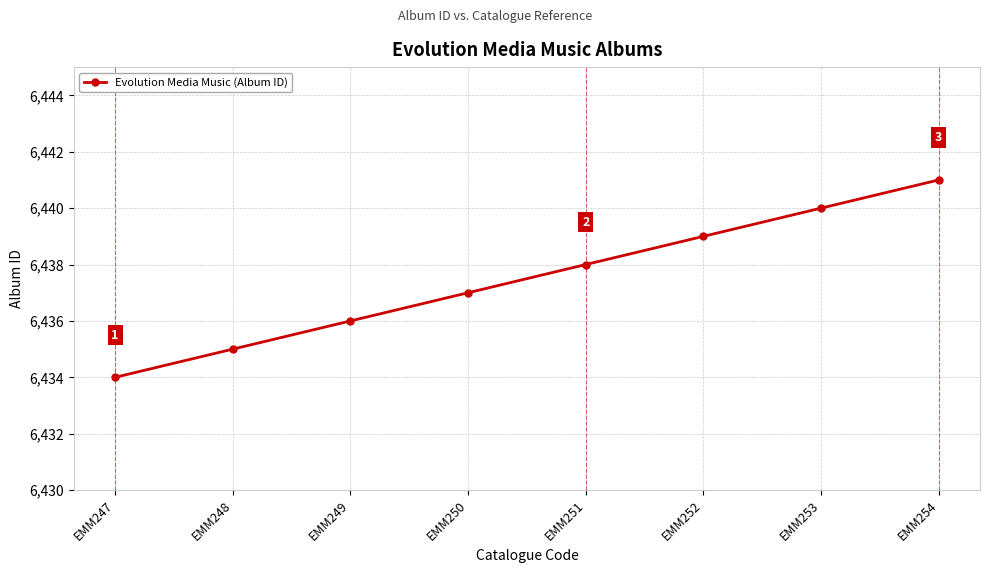

Which has a higher value, EMM251 or EMM252?

EMM252